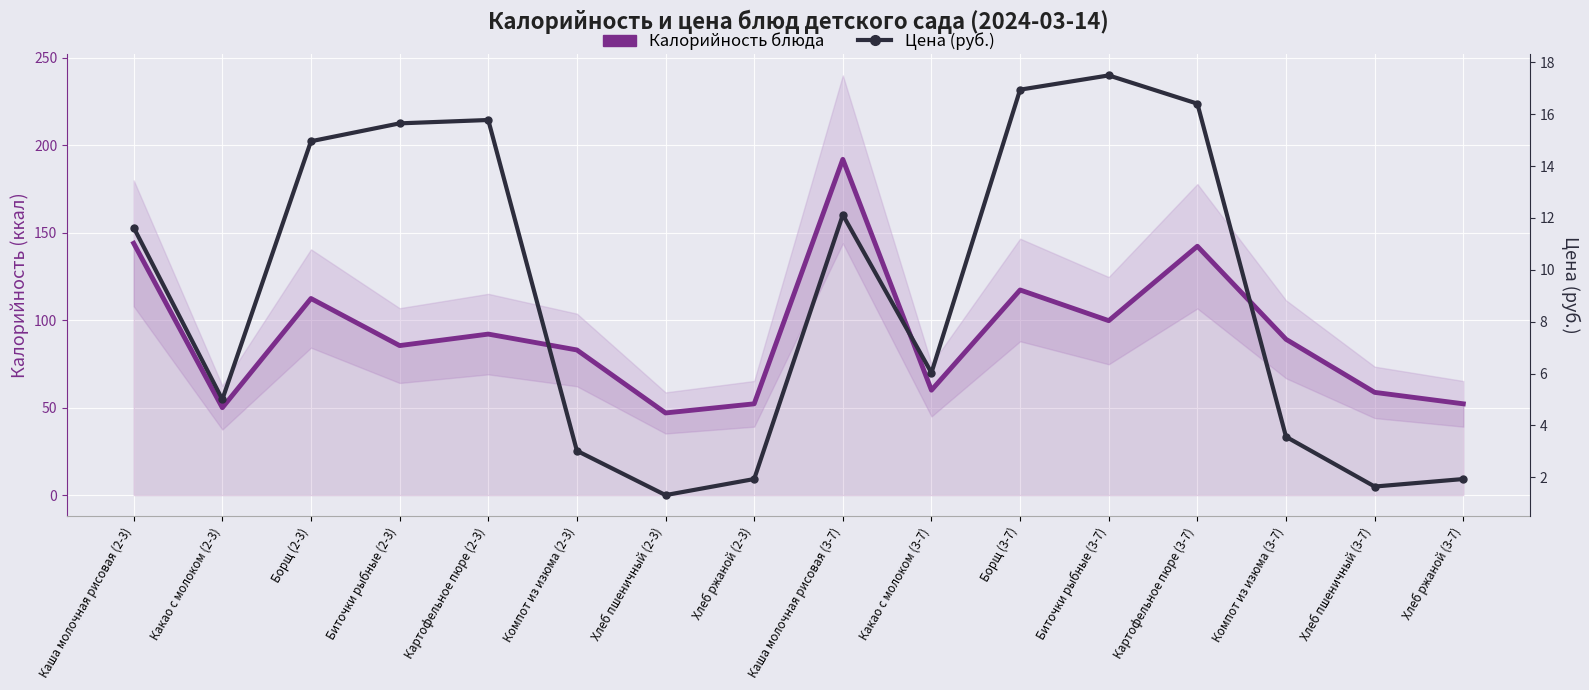

True or false: Калорийность блюда has a value of 97.8 at Картофельное пюре (3-7).

False